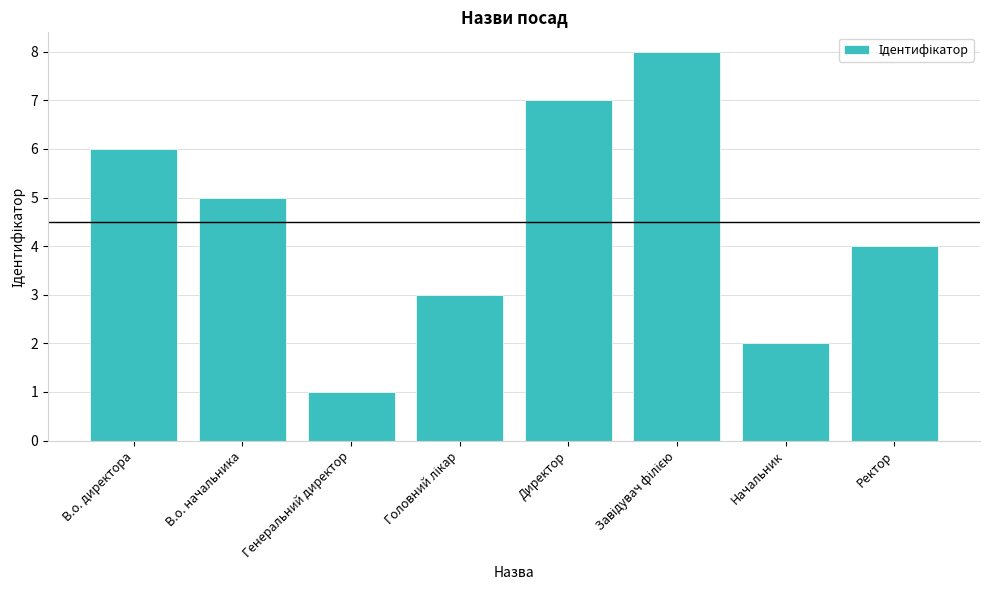

How many data points does each series have?

8